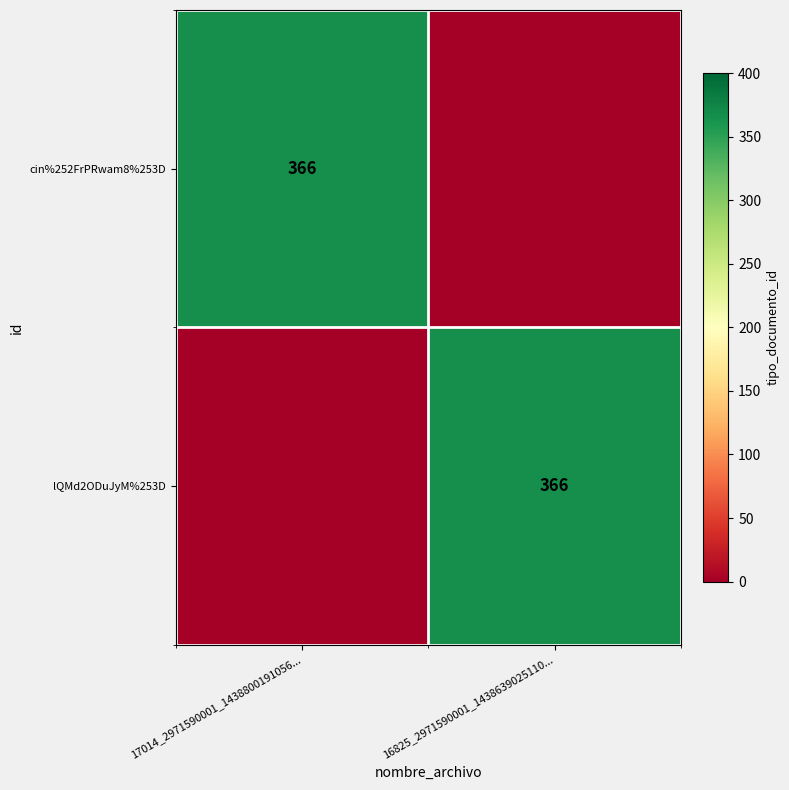

What is the total value across all series at 16825_2971590001_1438639025110...?

366